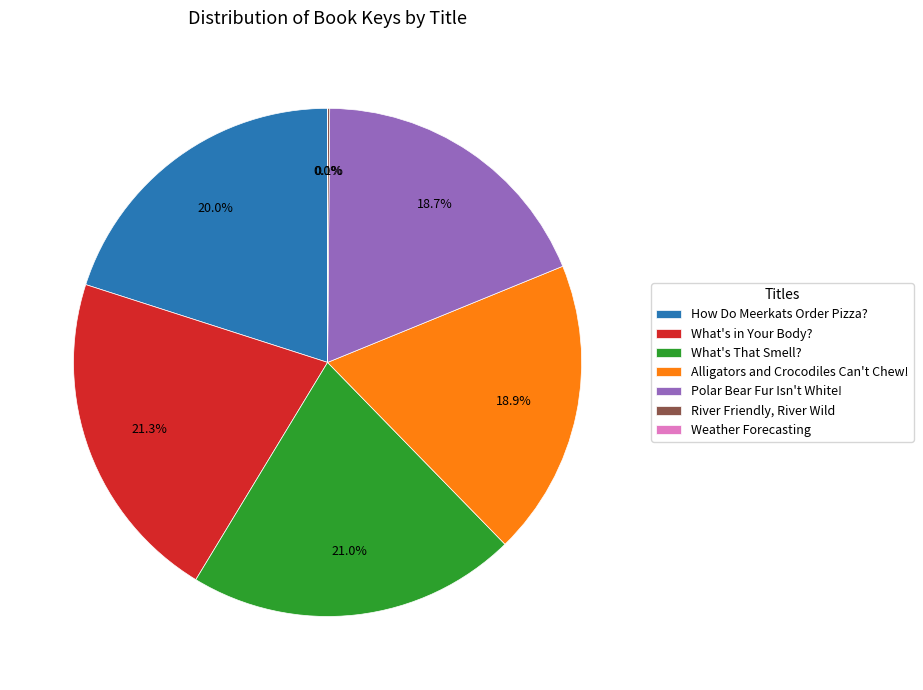

To the nearest percent, what is the average slice percentage?

14%